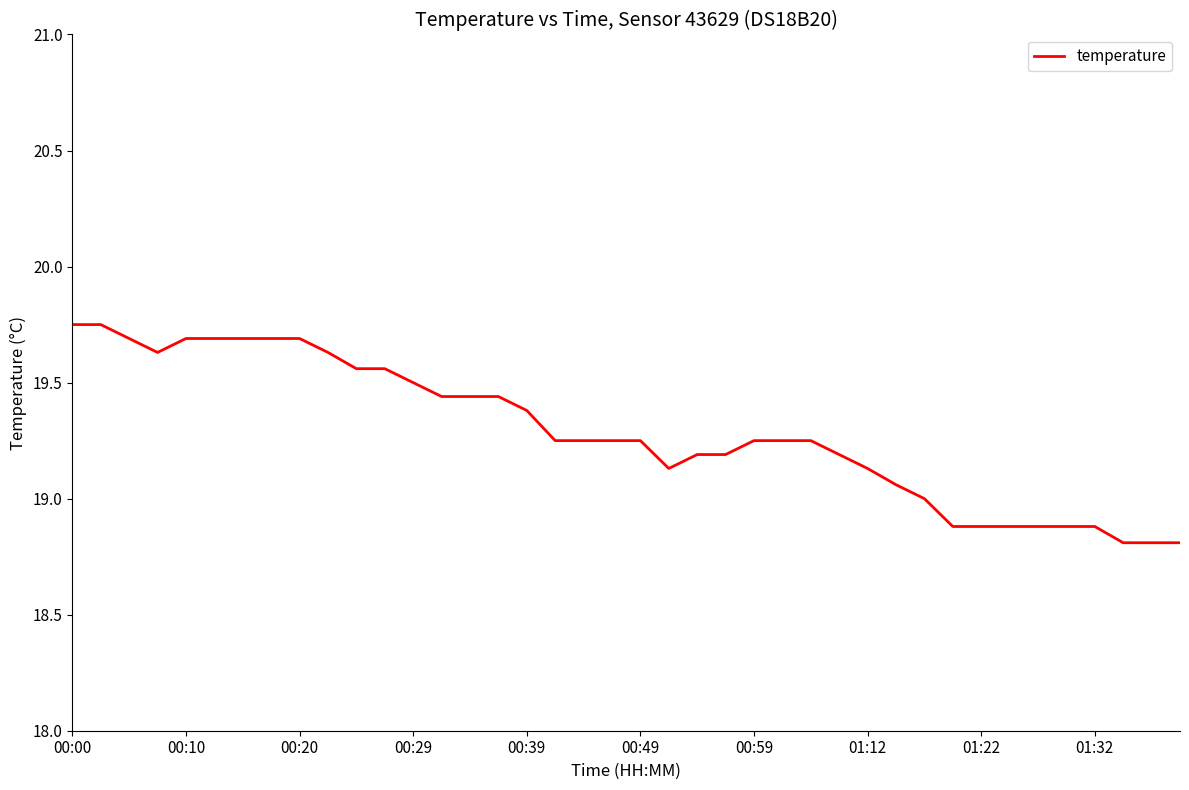

What is the smallest value displayed?

18.8